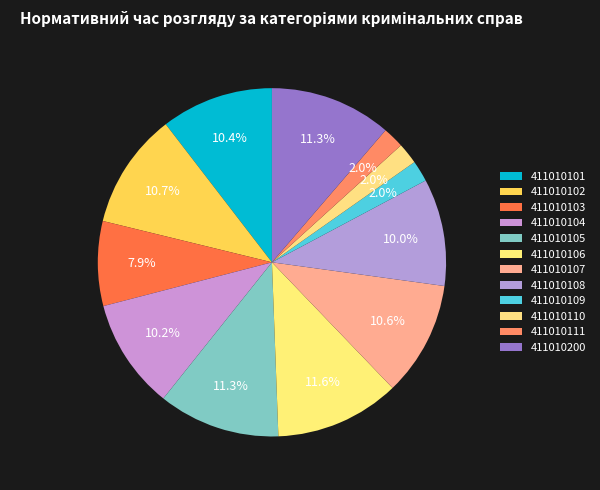

Does any single category account for the majority?

No